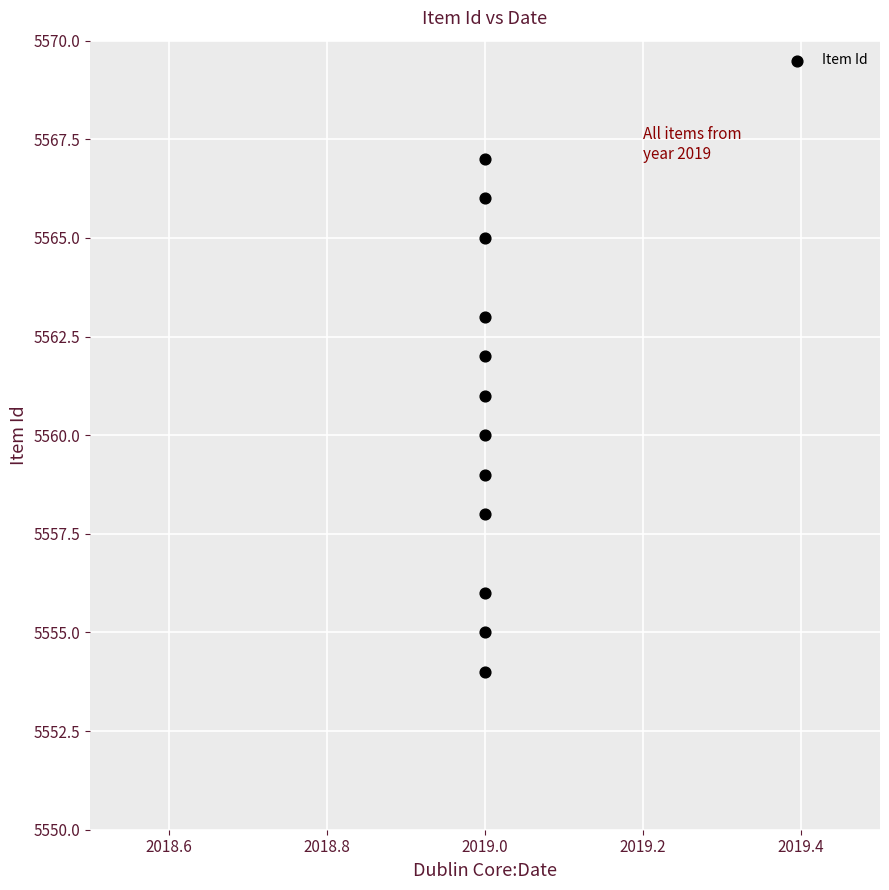

What is the average X value?

2019